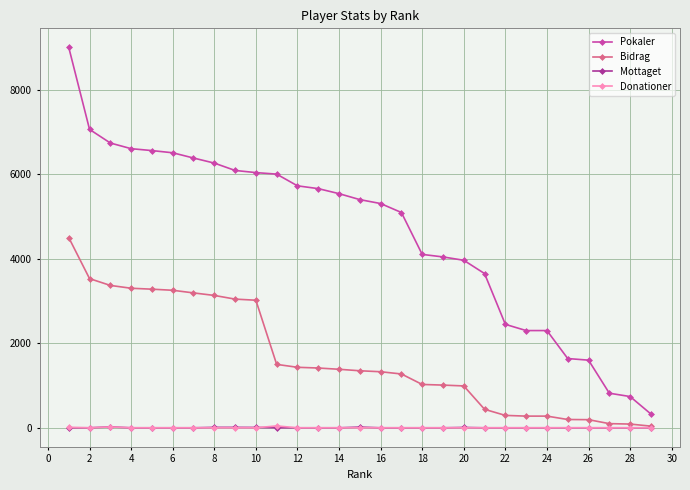

Which series has the widest spread of values?

Pokaler